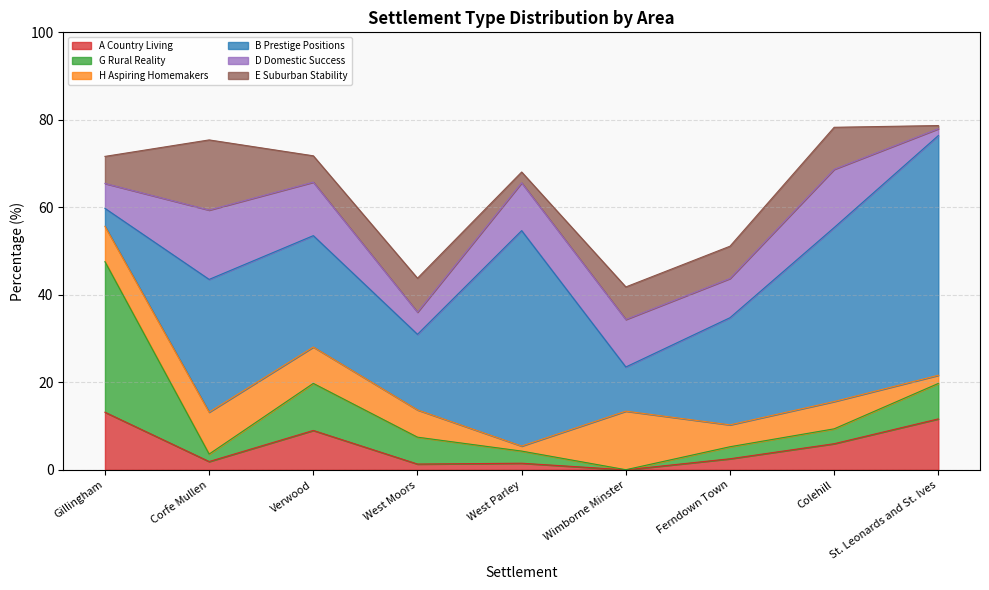

Where does the B Prestige Positions series first go above 25?

Corfe Mullen